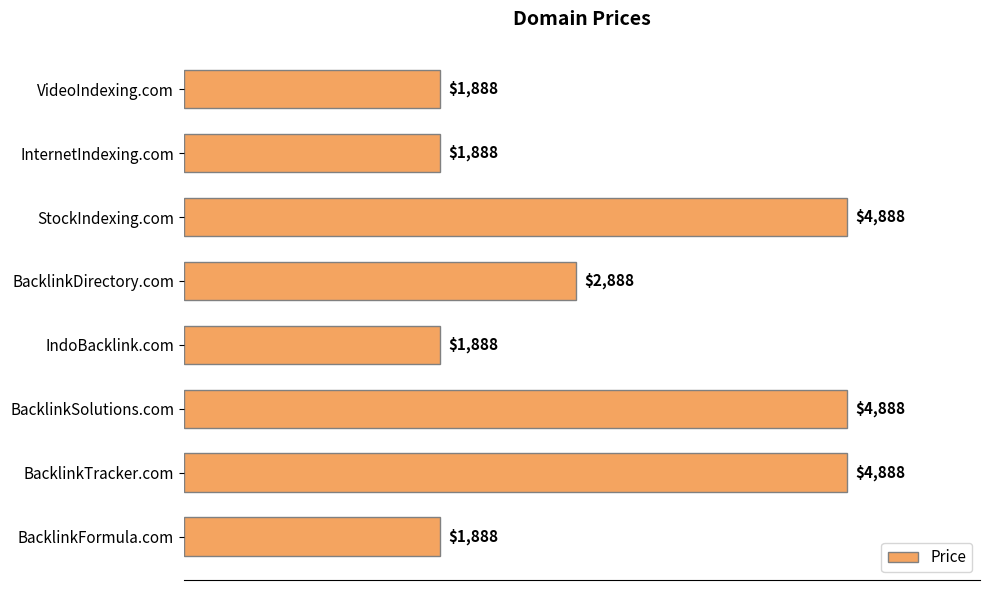

Reading top to bottom, list all the values displayed in this chart.

VideoIndexing.com=1888	InternetIndexing.com=1888	StockIndexing.com=4888	BacklinkDirectory.com=2888	IndoBacklink.com=1888	BacklinkSolutions.com=4888	BacklinkTracker.com=4888	BacklinkFormula.com=1888